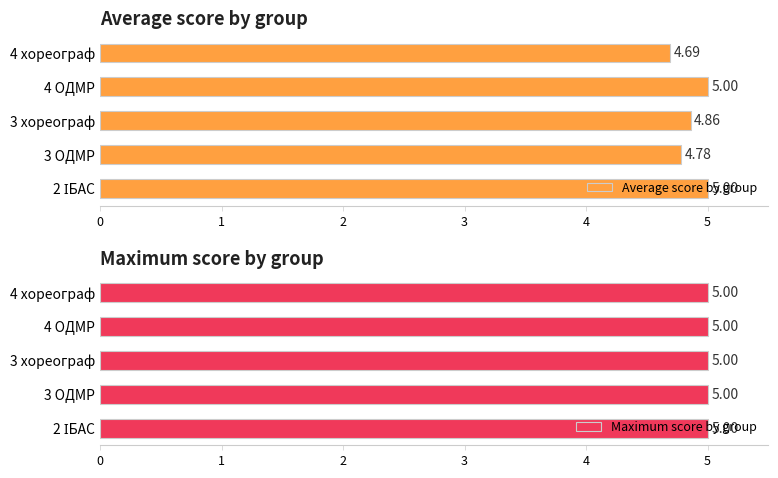

What is the difference between the maximum and minimum values in the Average score by group series?

0.3